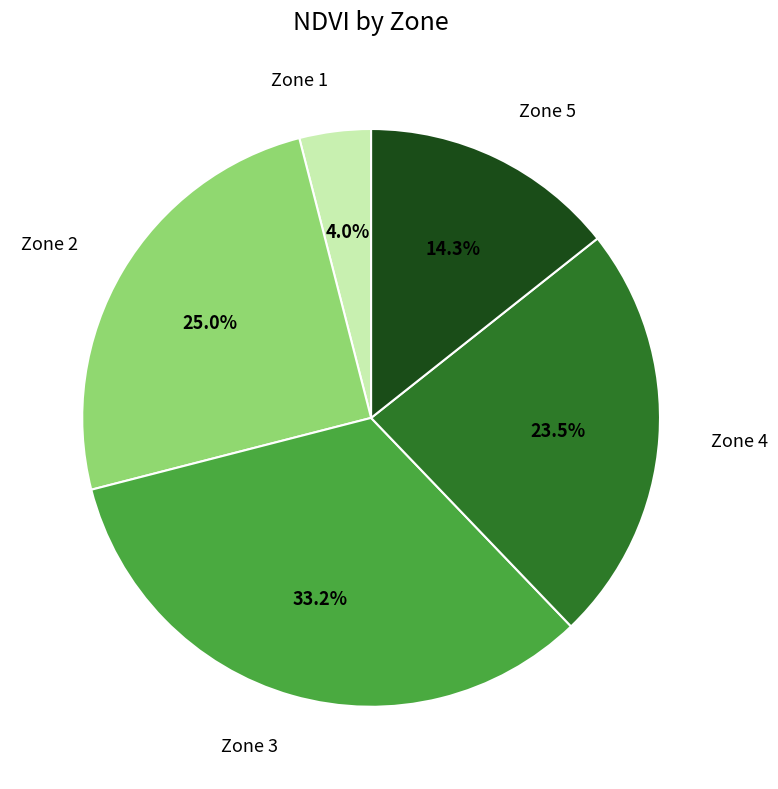

Is there any slice that represents more than half of the pie?

No